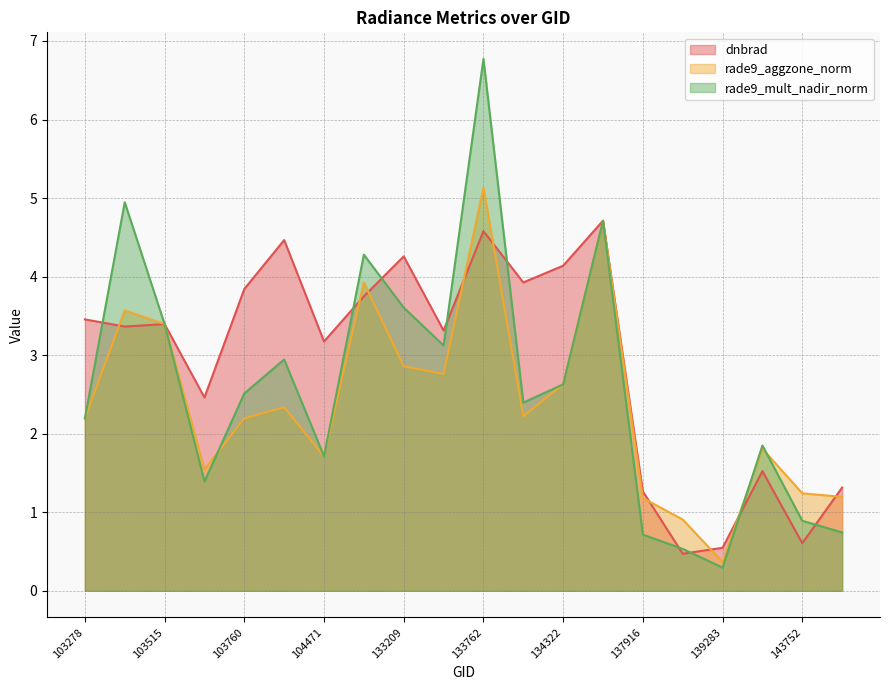

Between 103278 and 103642, which is larger?

103278